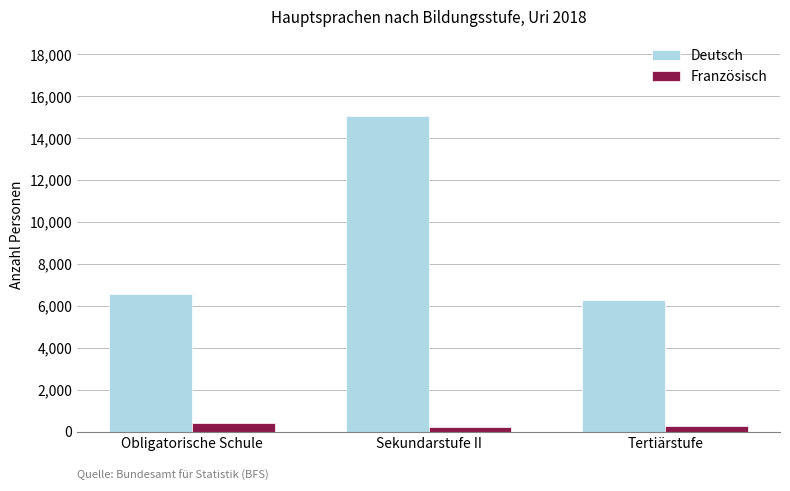

Is it true that Französisch equals 224.3 at Sekundarstufe II?

True